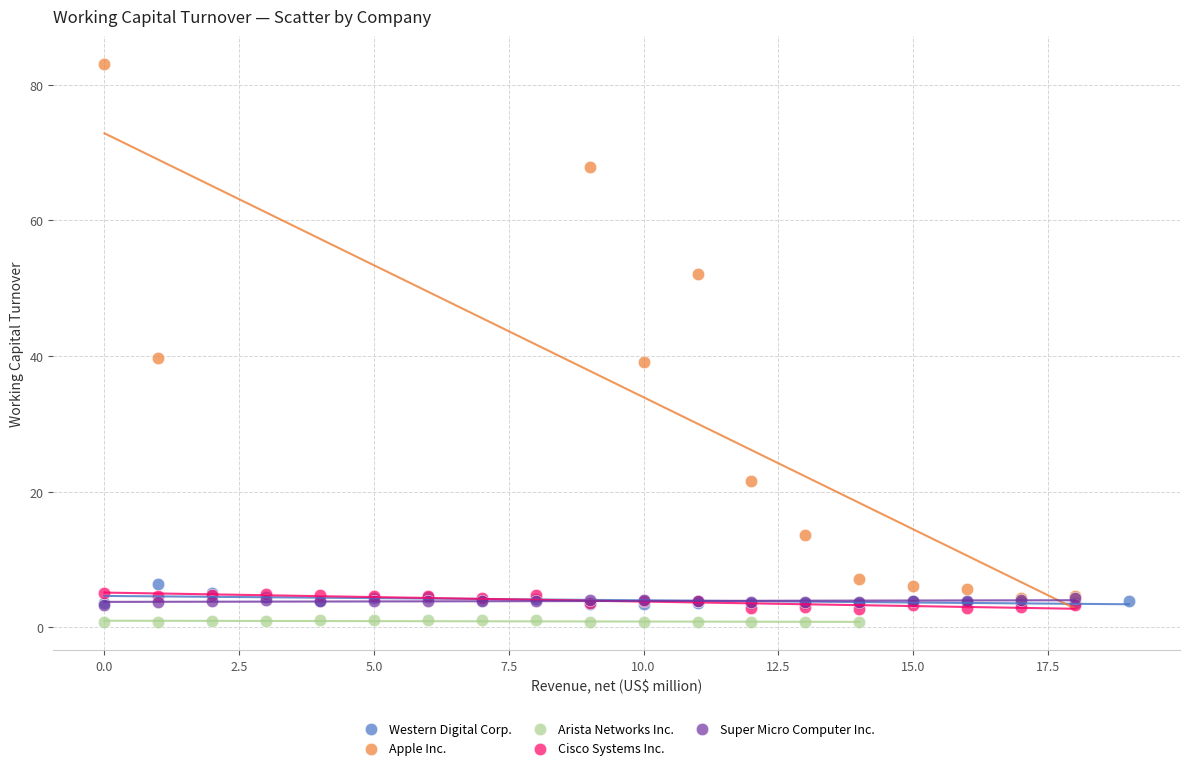

Which series has the largest Y range (max minus min)?

Apple Inc.